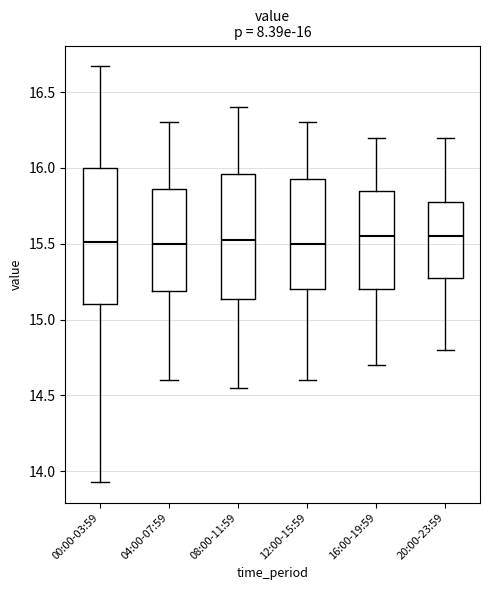

Comparing the boxes themselves (not the whiskers), which one is the tallest?

00:00-03:59